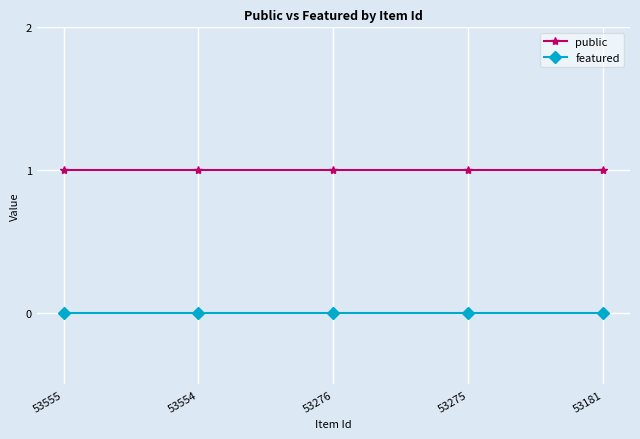

Reading left to right, list all the values displayed in this chart.

public: 53555=1	53554=1	53276=1	53275=1	53181=1
featured: 53555=0	53554=0	53276=0	53275=0	53181=0